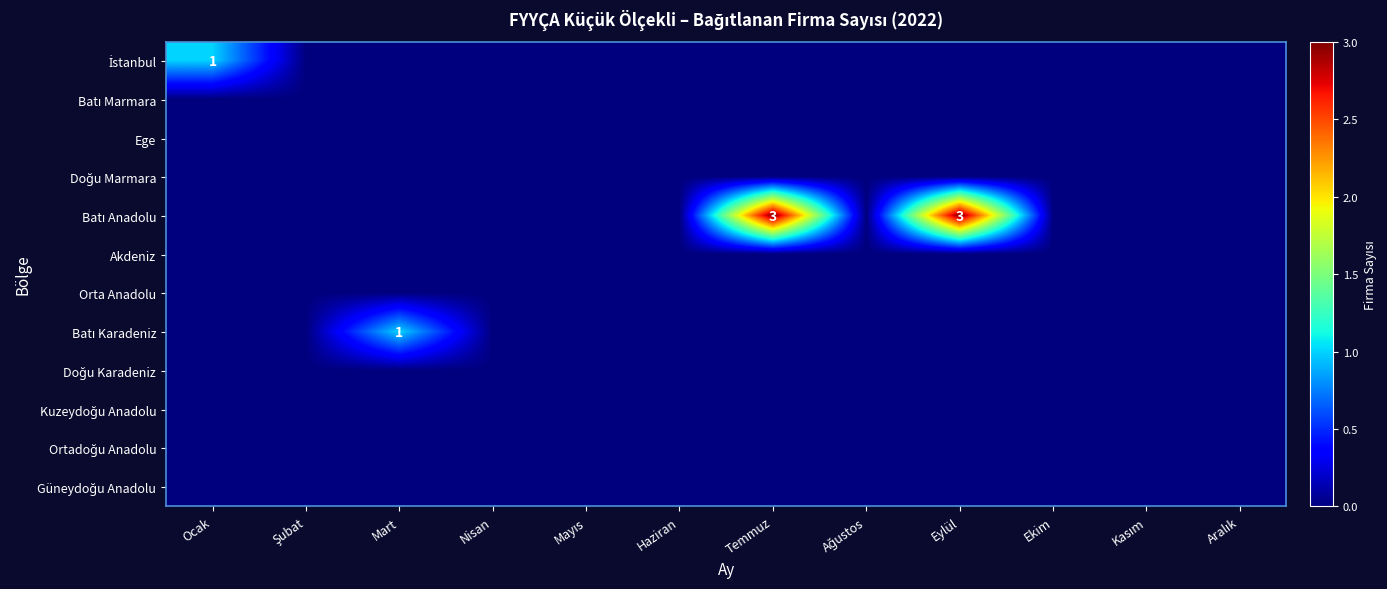

The İstanbul series shows 1 at Mart. True or false?

False